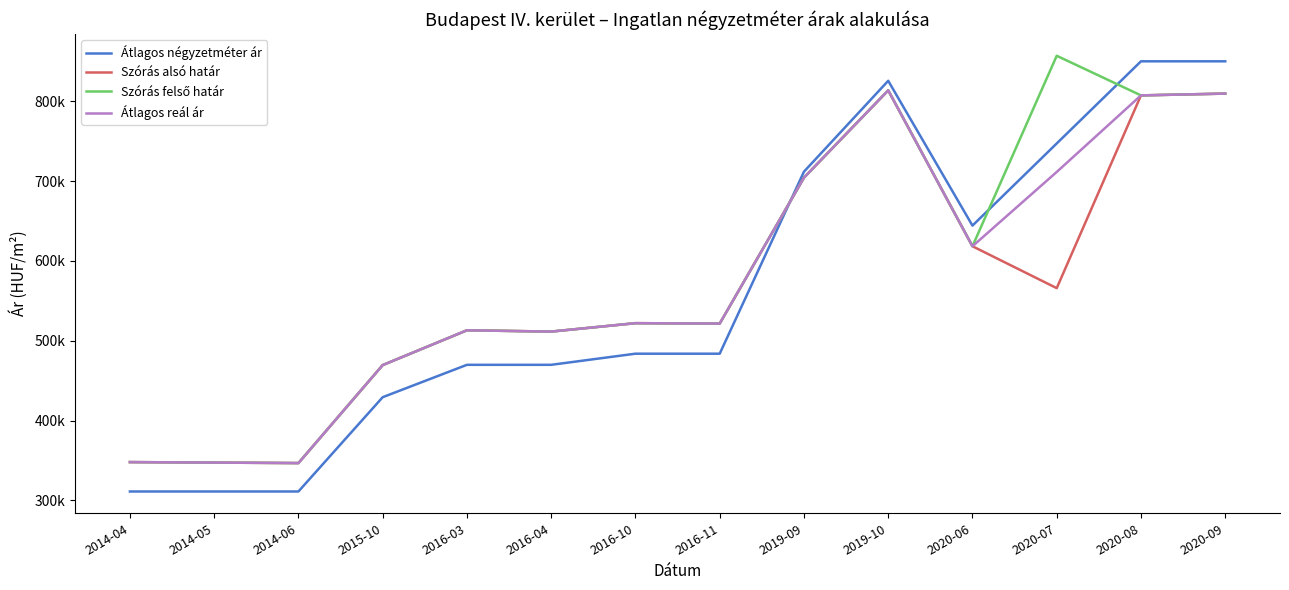

Does the chart display data point markers on the line(s)?

No